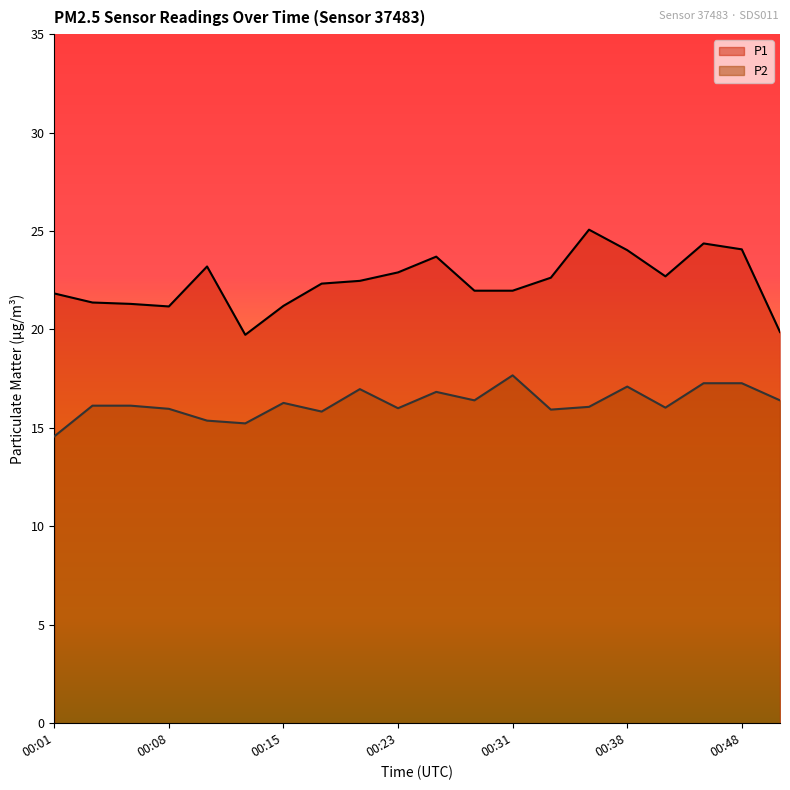

True or false: P2 and P1 intersect in this chart.

False